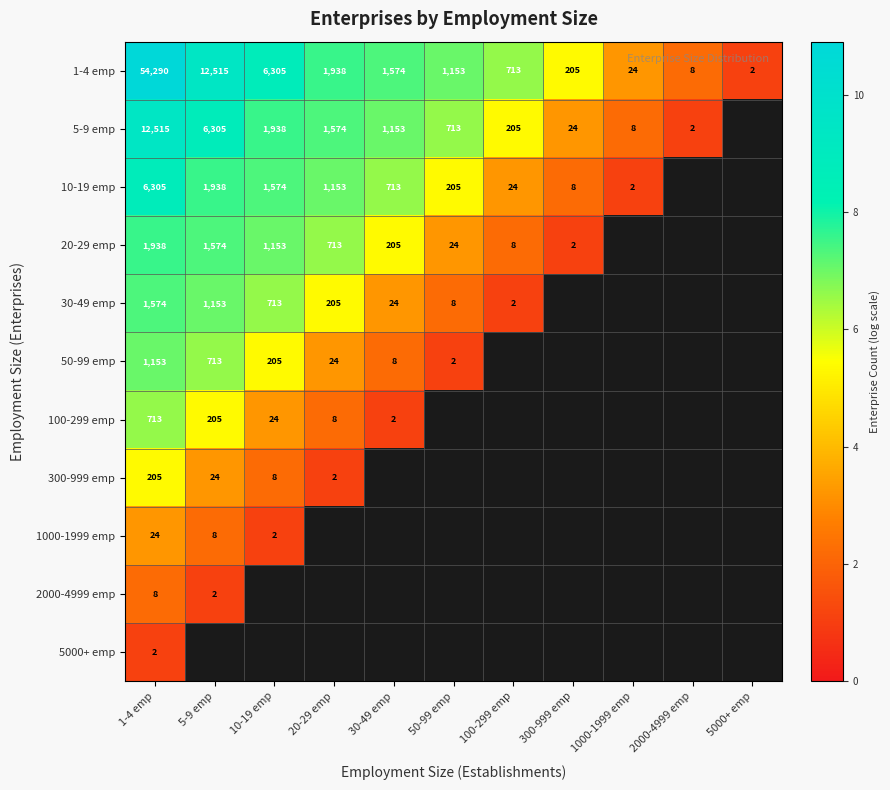

Is it true that 30-49 emp equals 12.3 at 1-4 emp?

False